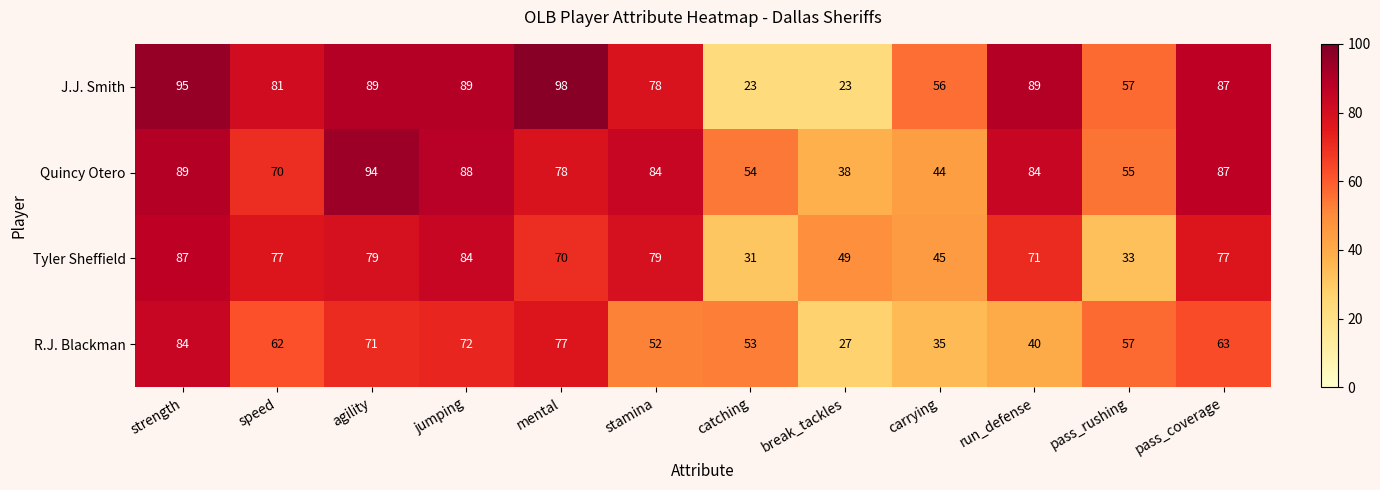

List the series in order of their peak value, highest first.

J.J. Smith, Quincy Otero, Tyler Sheffield, R.J. Blackman